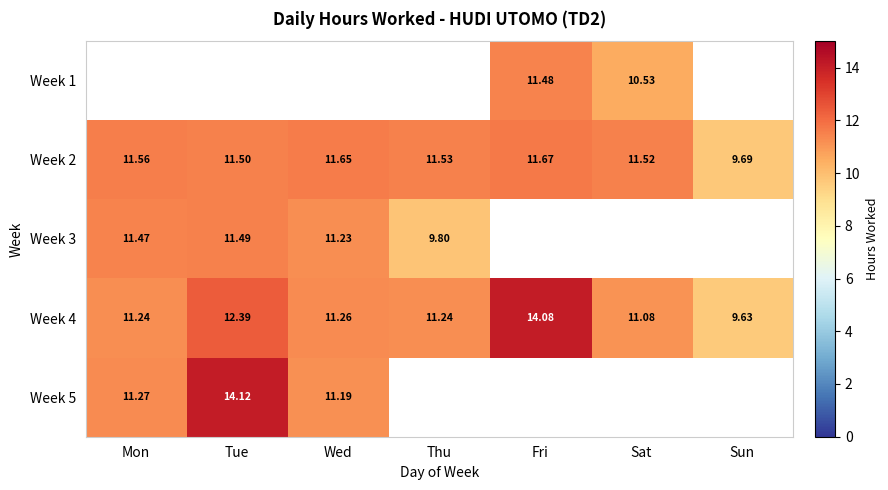

How many data points in Week 3 are less than 11?

1